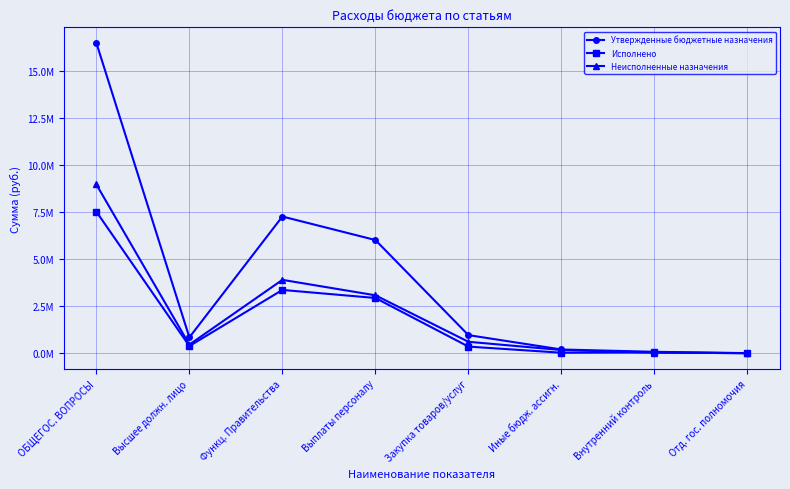

What is the value of the Неисполненные назначения point at the 6th from the left?

171330.7